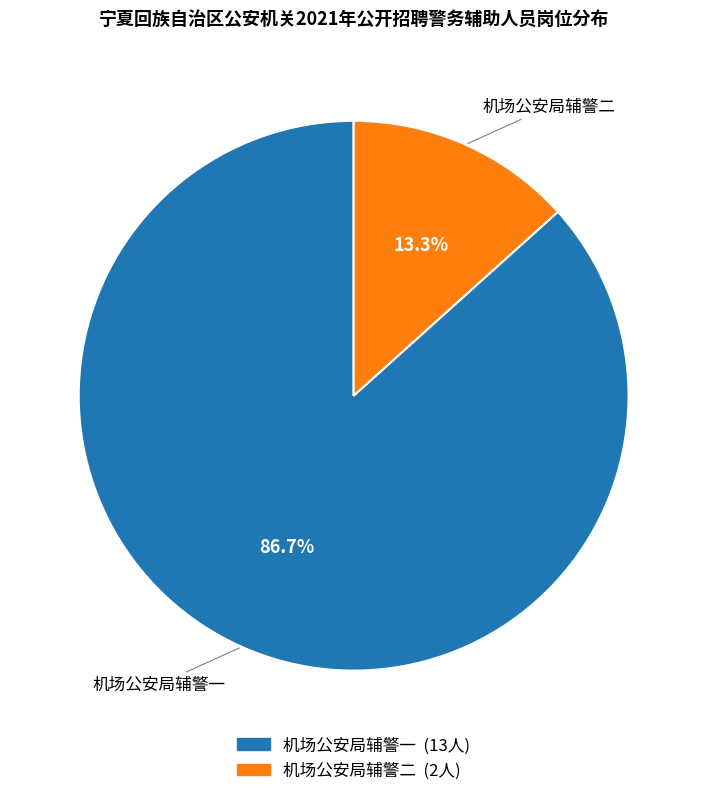

What percentage do 机场公安局辅警一 and 机场公安局辅警二 together represent?

100.0%